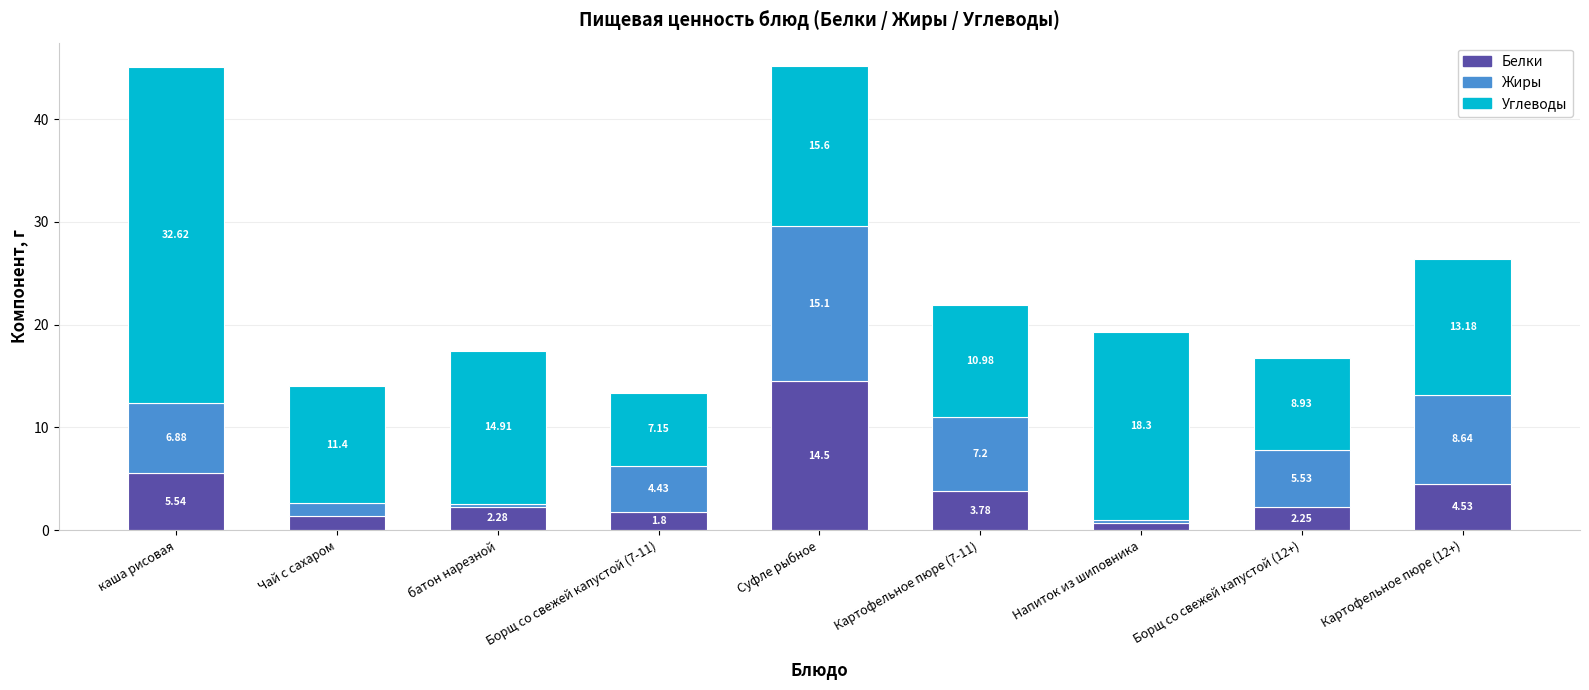

At which category is the sum across all series the highest?

Суфле рыбное